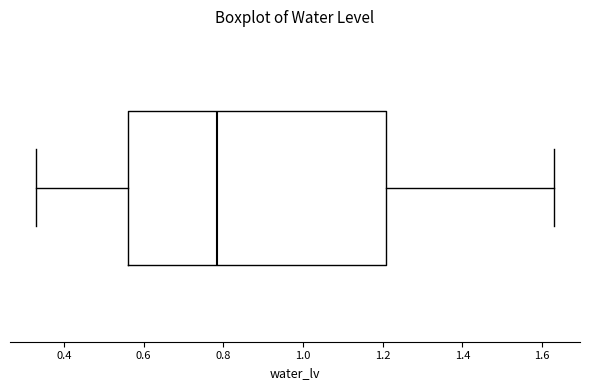

Transcribe this box plot: give where the median line is, the range the box spans, and where the two whiskers end, as read against the x-axis. The values are not printed on the chart, so give them approximately, as read against the axis.

median 0.78, box 0.56 to 1.20, whiskers 0.34 to 1.64